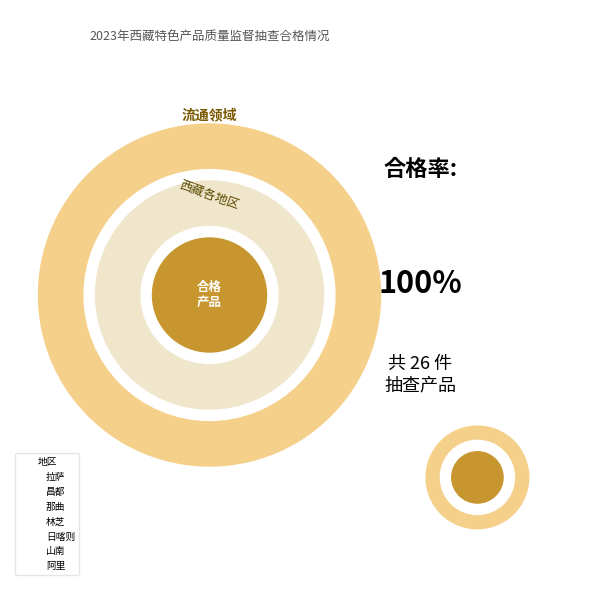

What is the total percentage of 昌都 and 拉萨?

42.3%